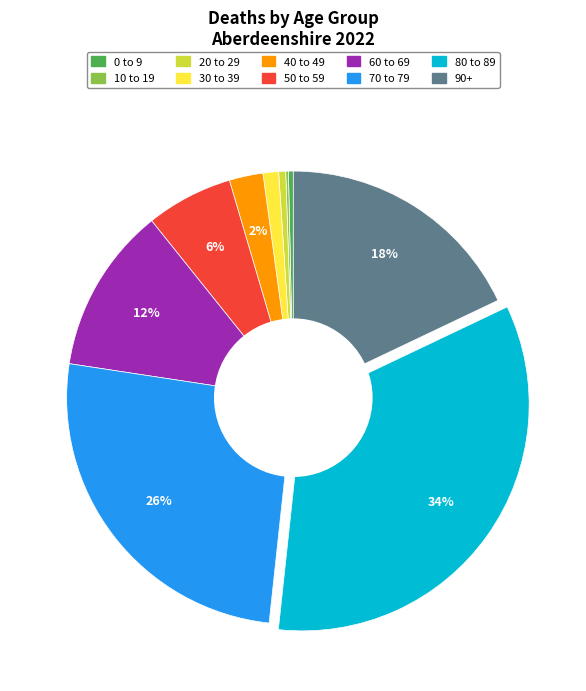

To the nearest percent, what is the average slice percentage?

10%